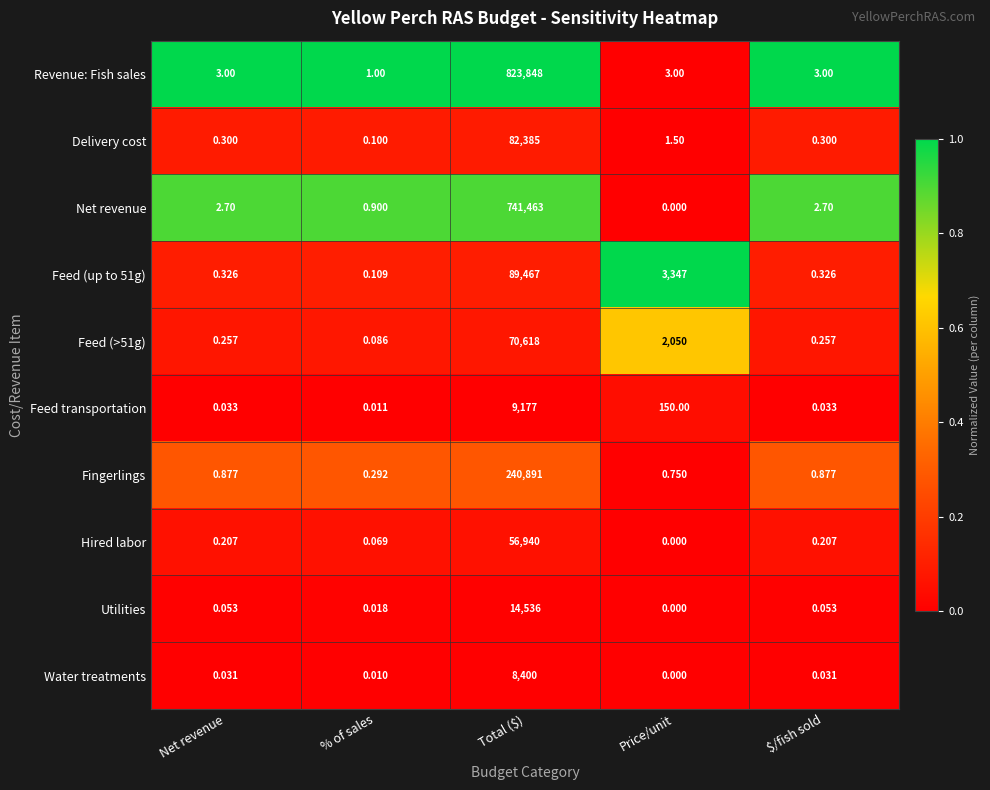

Where is Feed (>51g) nearest to the value 35309?

Price/unit